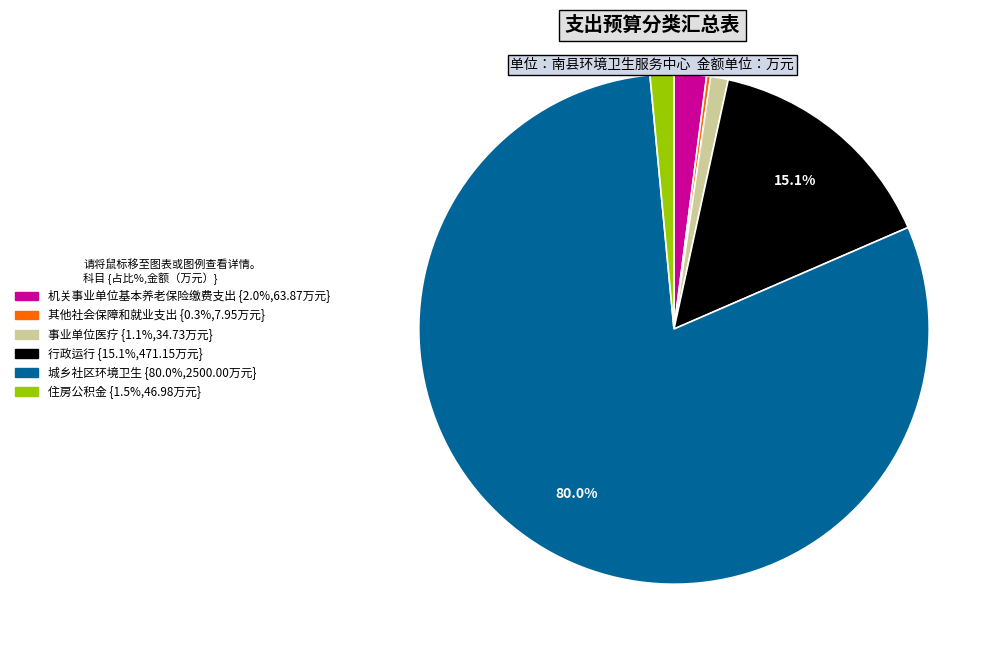

Do 住房公积金 and 机关事业单位基本养老保险缴费支出 together represent more than half of the pie?

No